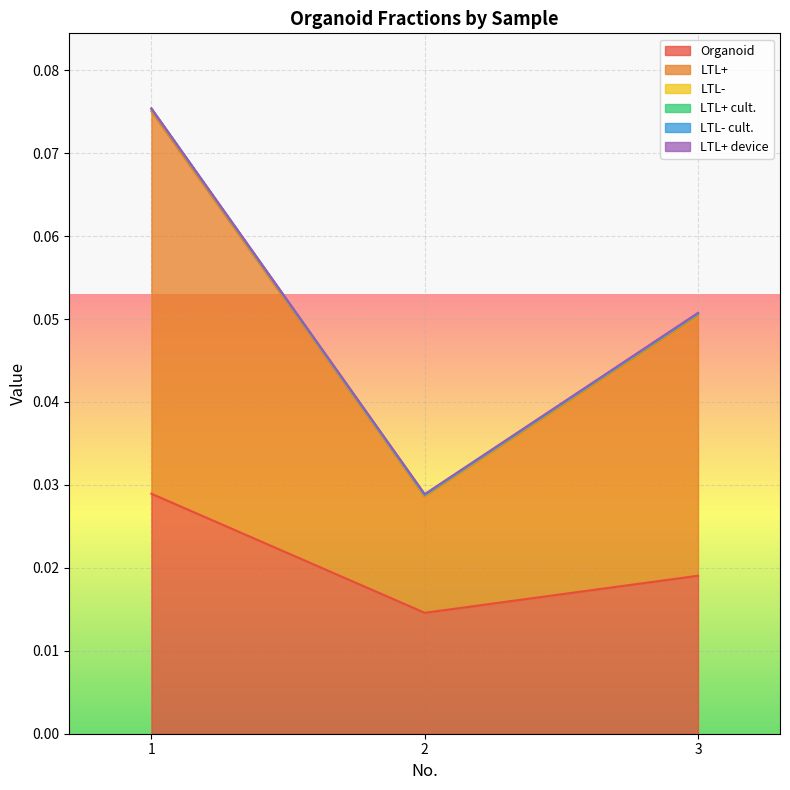

What is the highest value of the LTL+ cult. series?

0.1